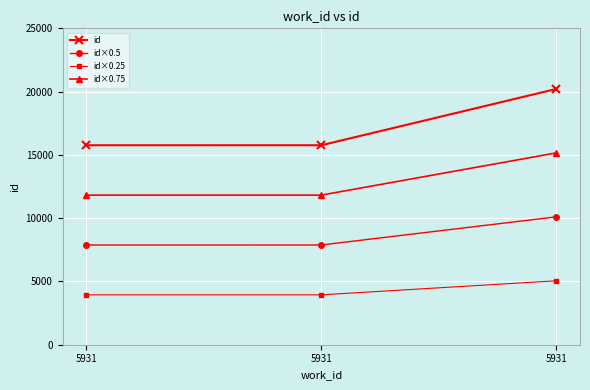

How many values in the id×0.75 series are below 11822?

1